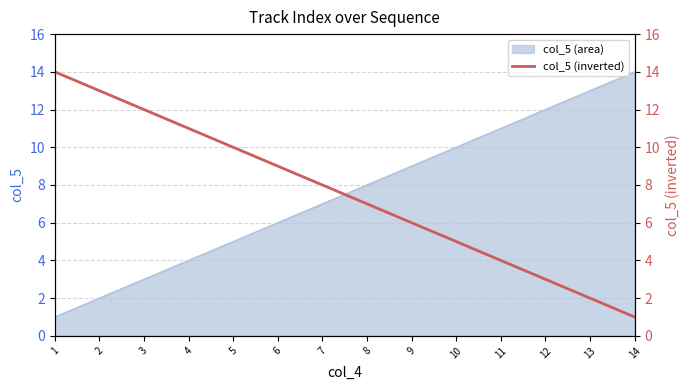

The value of col_5 (area) at 5 is 5. True or false?

True